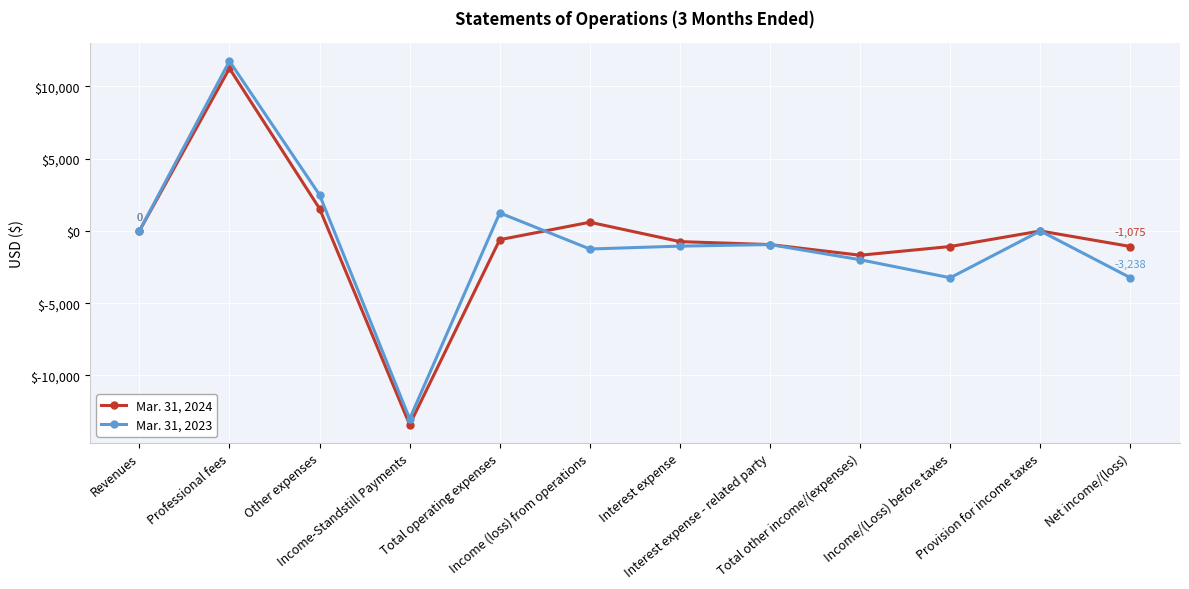

What is the difference between the second highest and second lowest values in the Mar. 31, 2024 series?

3225